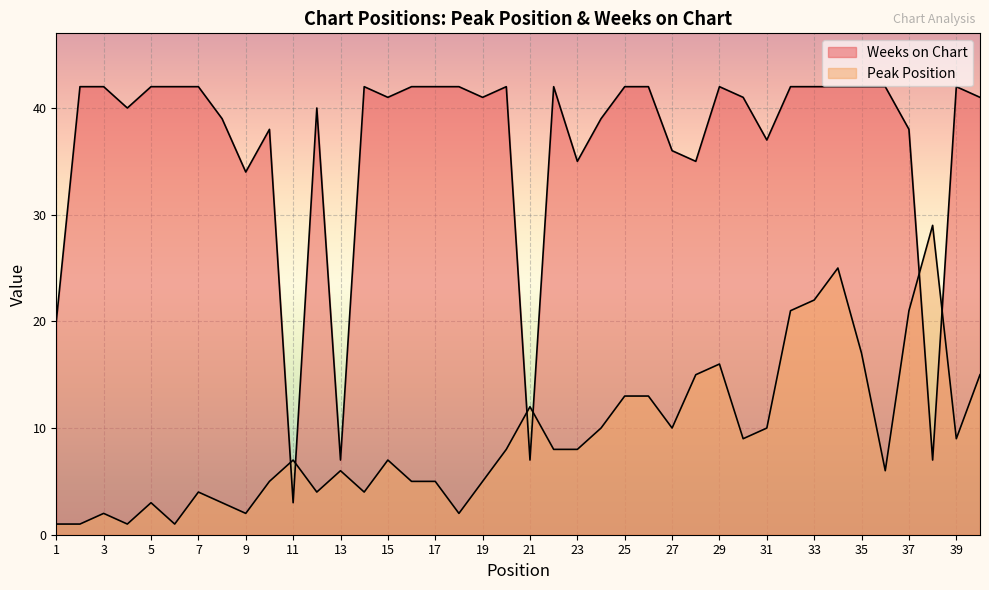

Which label corresponds to the largest value in the chart?

2